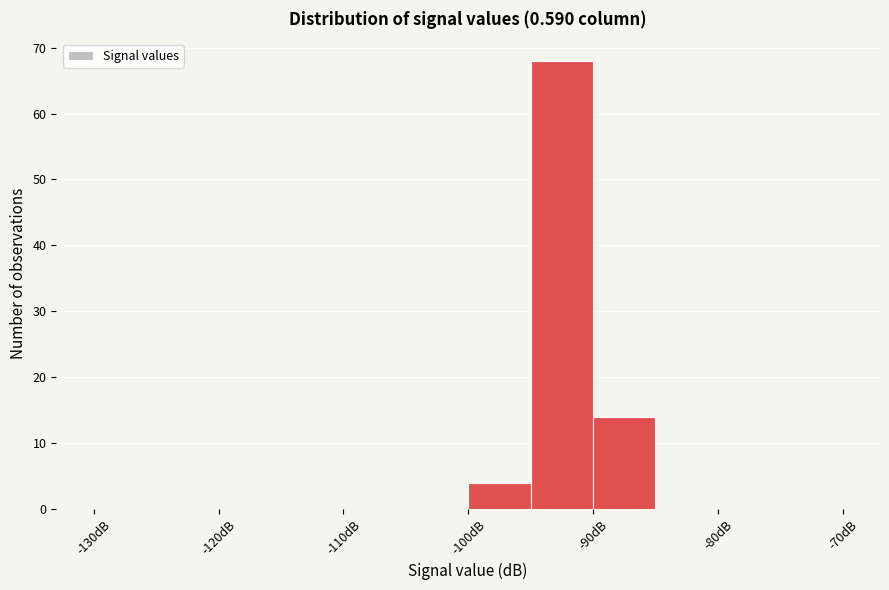

Reading left to right, transcribe this chart: for each bar, give the range it covers on the x-axis and its height. The values are not printed on the chart, so give them approximately, as read against the axis.

-130 to -125: 0
-125 to -120: 0
-120 to -115: 0
-115 to -110: 0
-110 to -105: 0
-105 to -100: 0
-100 to -95: 4
-95 to -90: 68
-90 to -85: 14
-85 to -80: 0
-80 to -75: 0
-75 to -70: 0